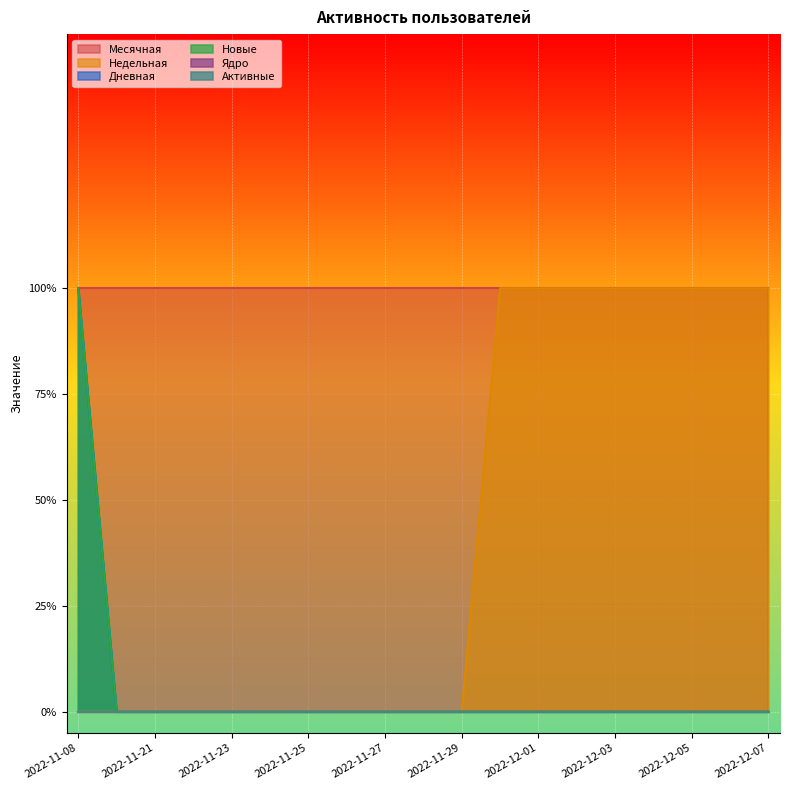

What are all the series names shown in the legend?

Месячная, Недельная, Дневная, Новые, Ядро, Активные